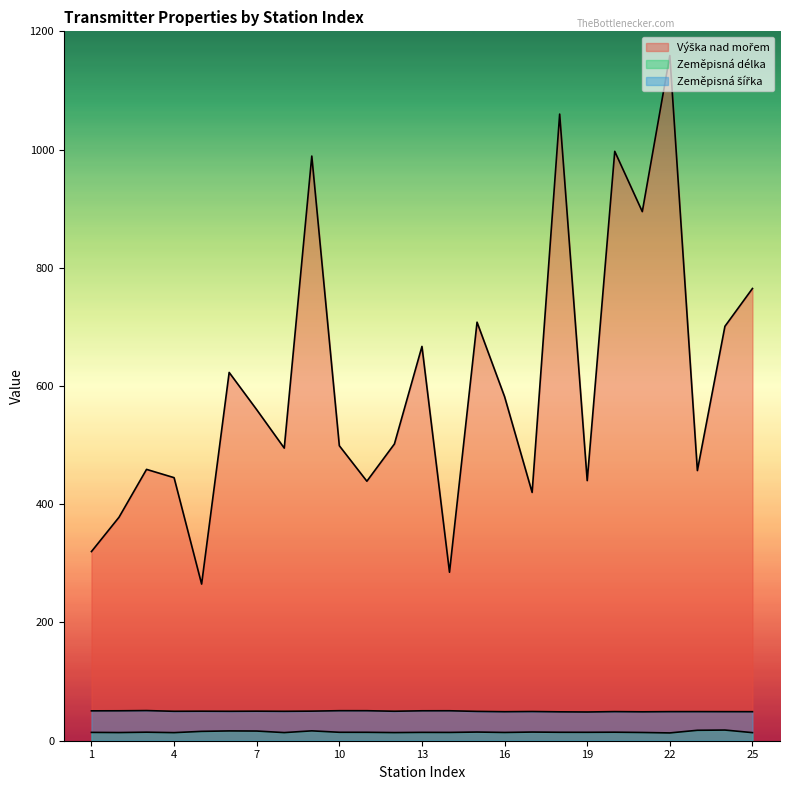

Where is the first local maximum for Zeměpisná délka?

3